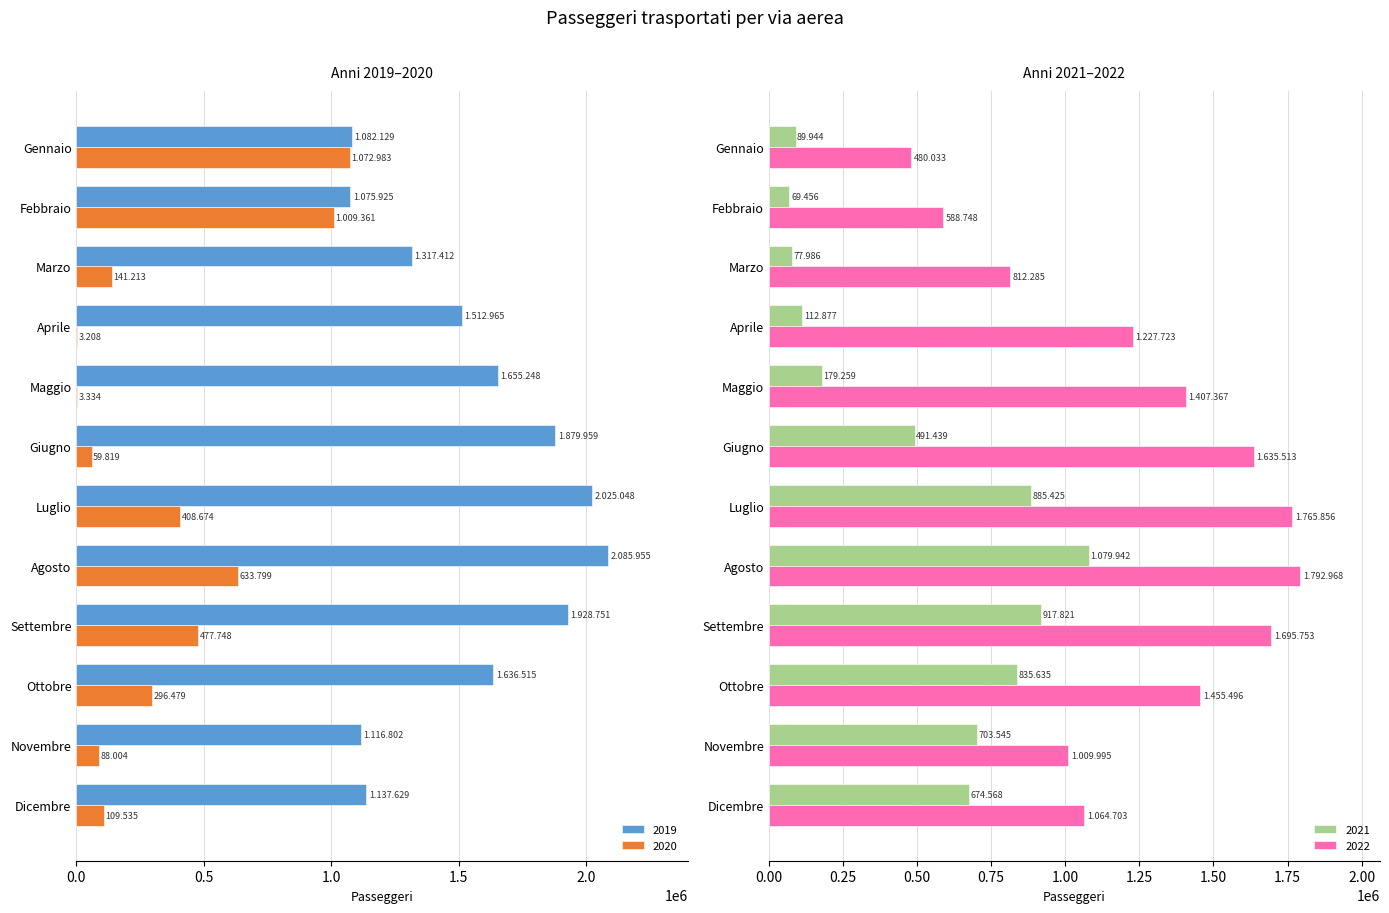

What is the value of the 2019 bar at the 1st from the left?

1082129